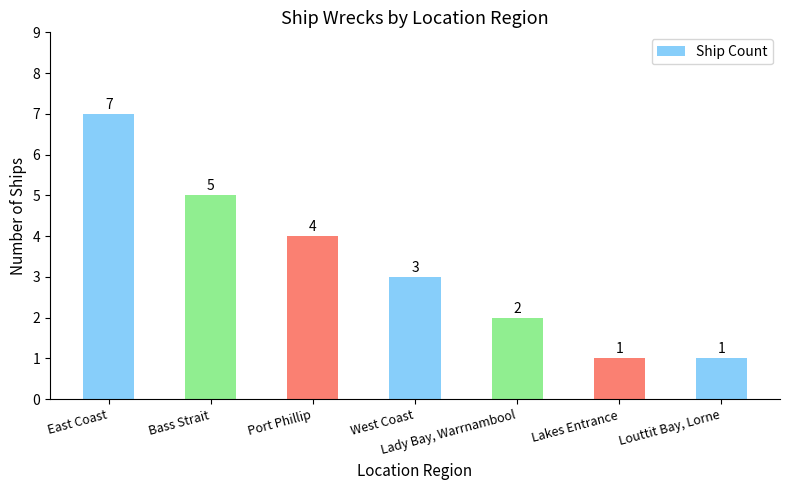

At which category does the chart reach its peak across all series?

East Coast